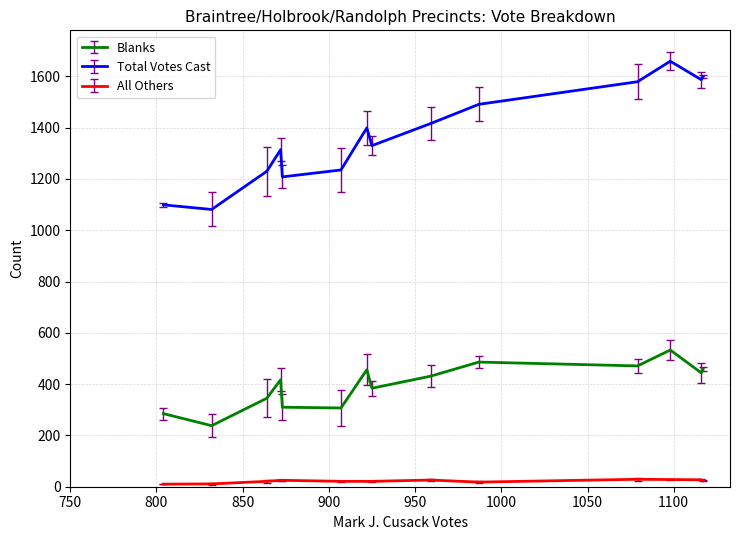

How many values in the Total Votes Cast series are below 1399?

7